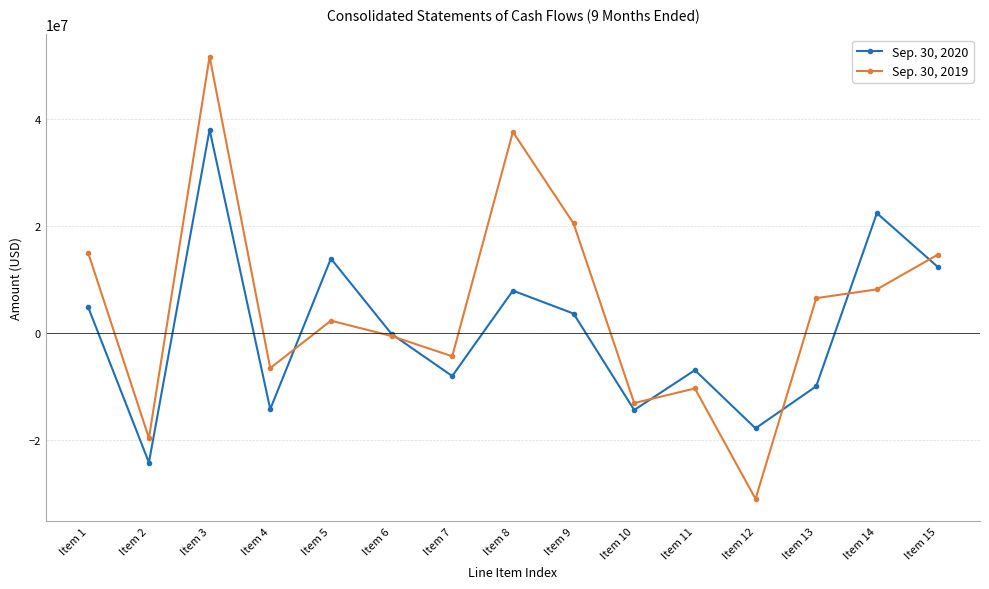

What is the value of the Sep. 30, 2019 point at the 10th from the left?

-13142825